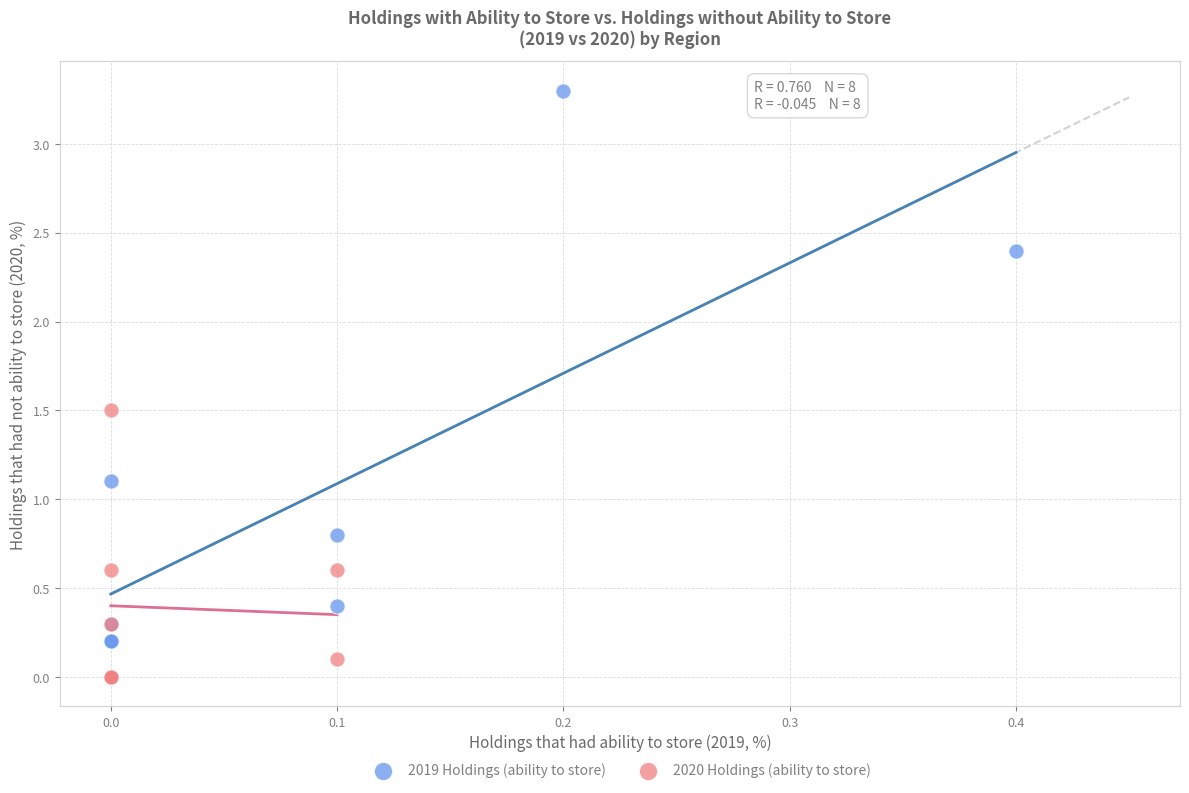

Which series contains the lowest Y value?

2020 Holdings (ability to store)